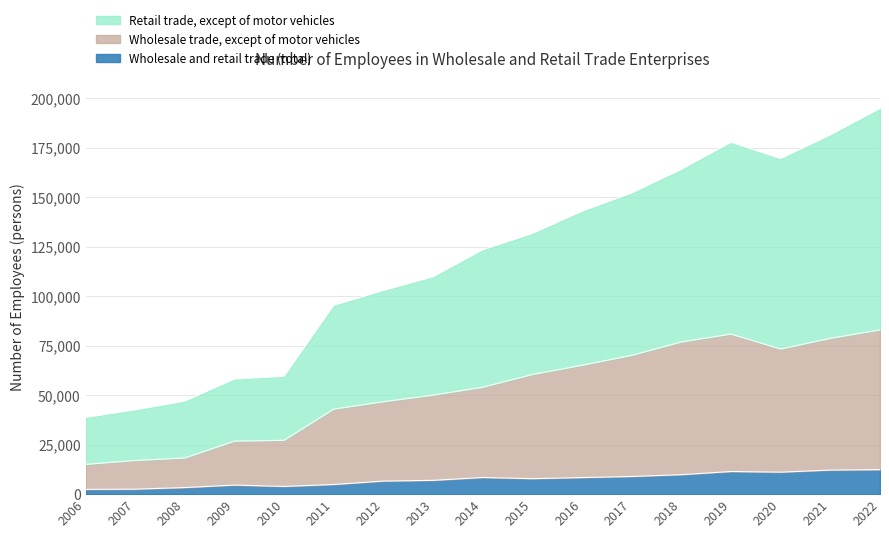

True or false: Wholesale trade, except of motor vehicles has a value of 5610 at 2009.

False